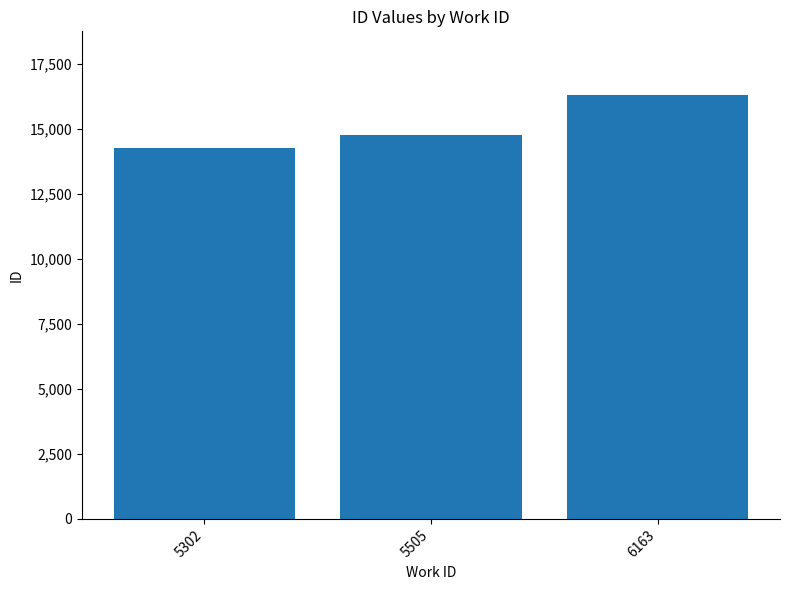

What is the ratio of the value at 5302 to the value at 5505?

1.0